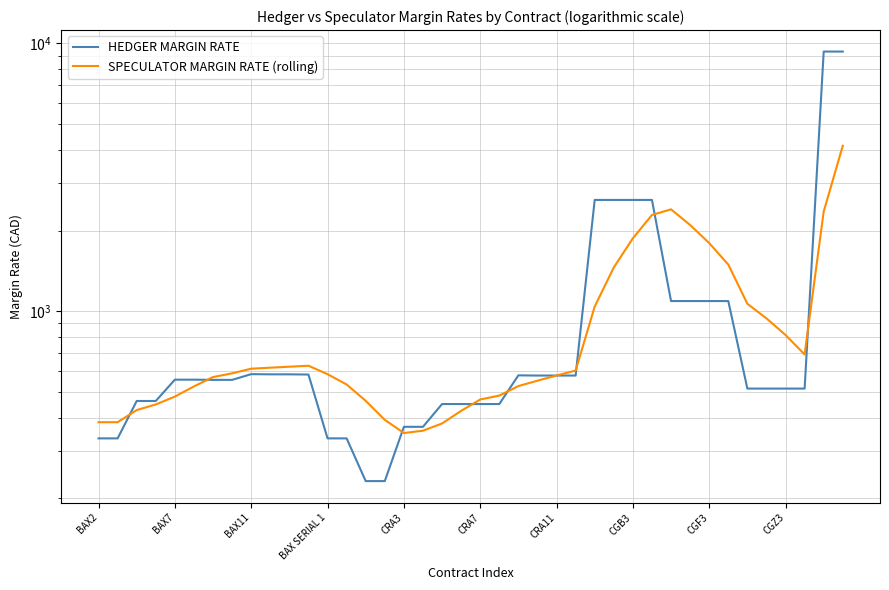

At which category does SPECULATOR MARGIN RATE (rolling) reach its first local peak?

11